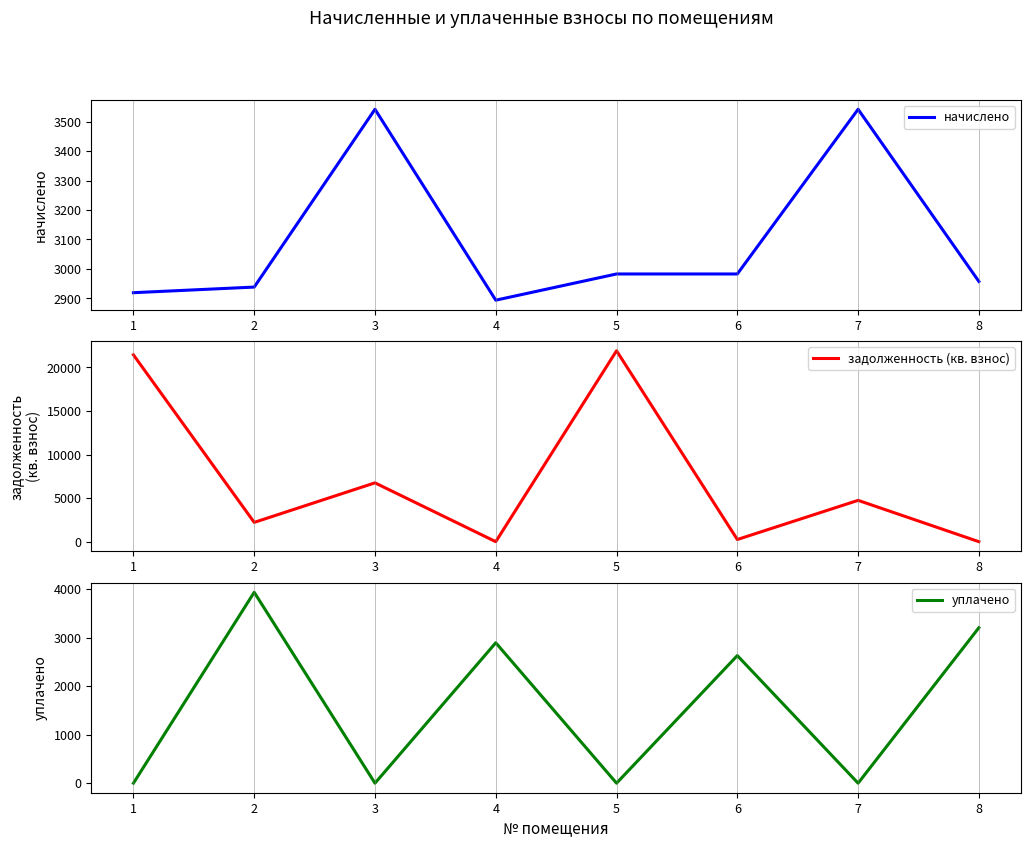

At which label is задолженность (кв. взнос) closest to 10959?

3